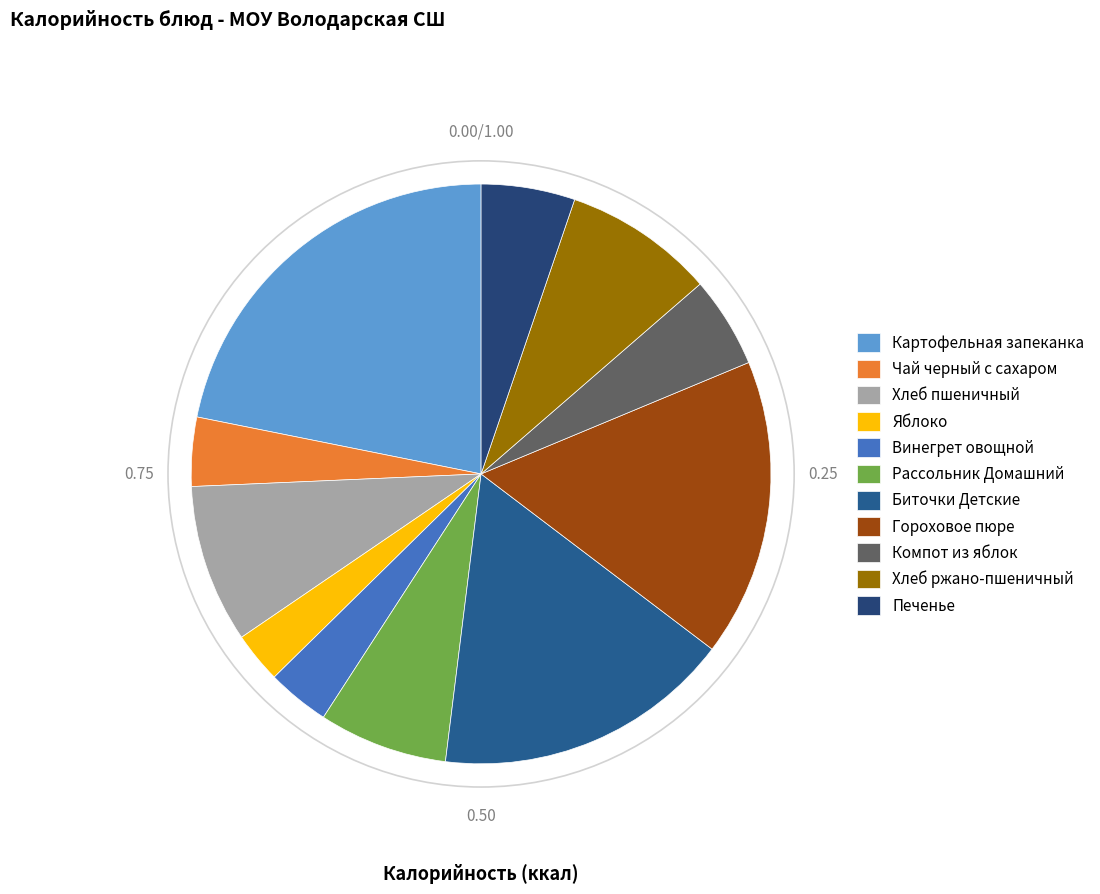

Between Винегрет овощной and Хлеб пшеничный, which is larger?

Хлеб пшеничный